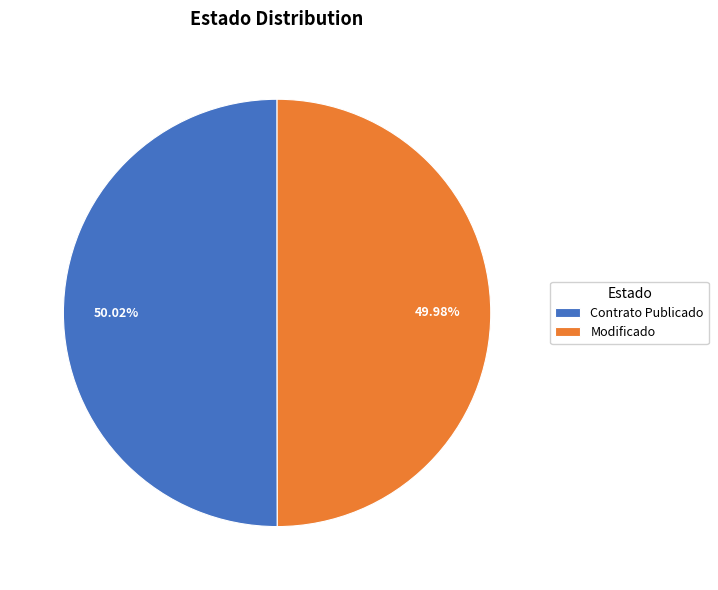

Is there any slice that represents more than half of the pie?

Yes